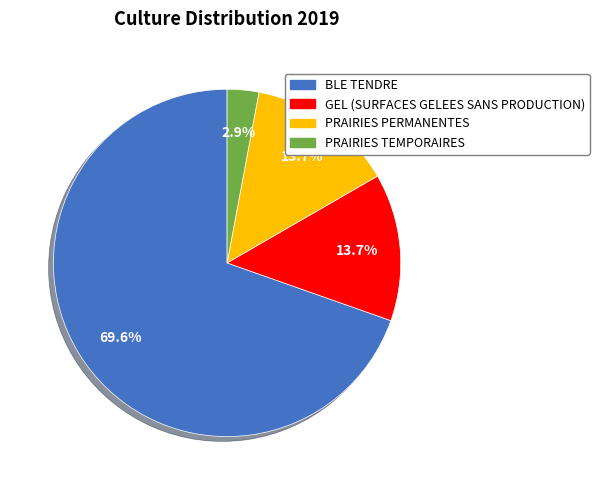

Count the number of slices in the pie.

4